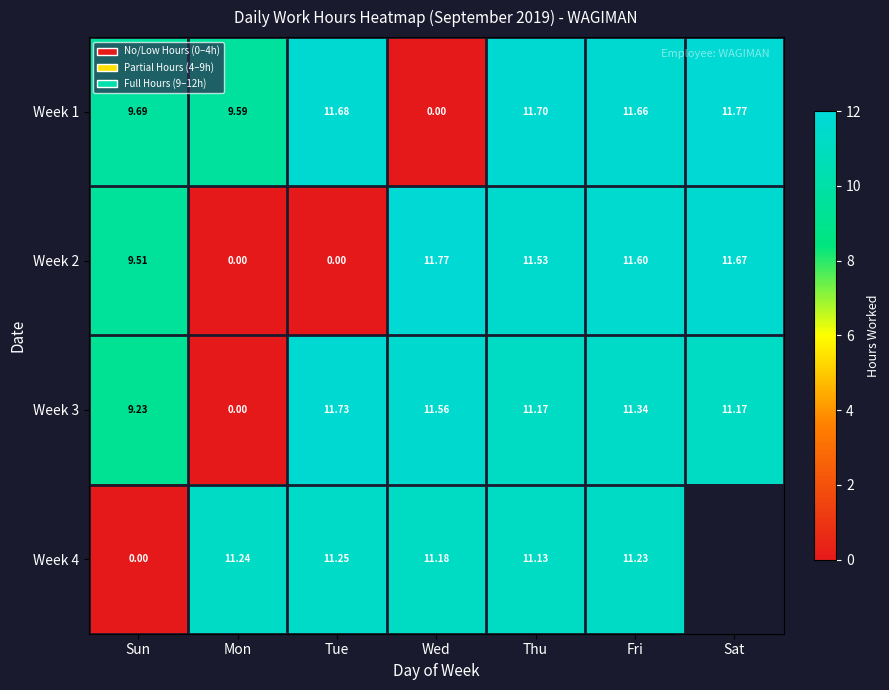

The value of Week 3 at Mon is 0.0. True or false?

True